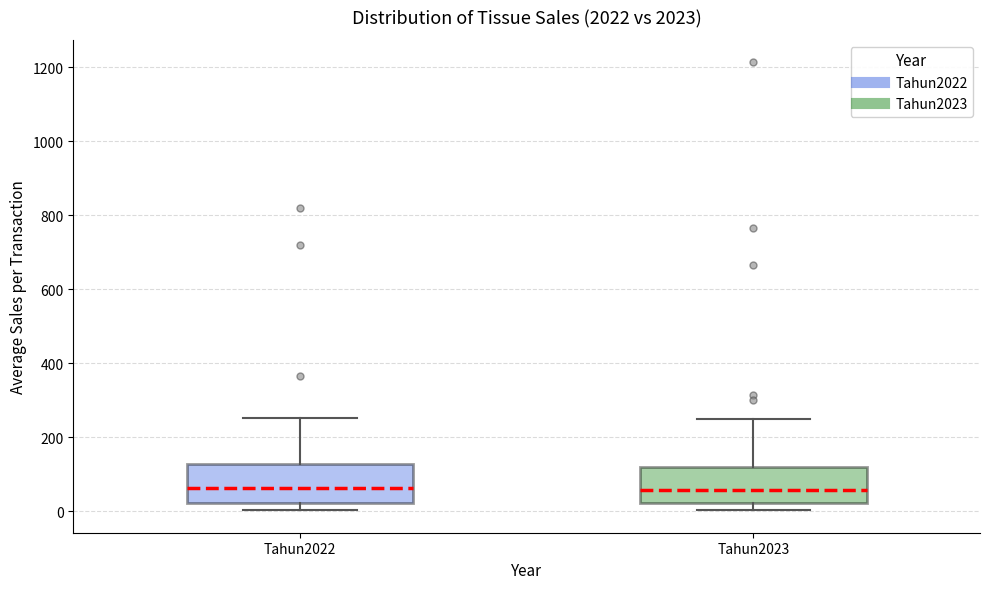

Reading left to right, transcribe this box plot: for each box, give where its median line is, the range the box spans, and where its two whiskers end, as read against the y-axis. The values are not printed on the chart, so give them approximately, as read against the axis.

Tahun2022: median 60, box 20 to 120, whiskers 0 to 260
Tahun2023: median 60, box 20 to 120, whiskers 0 to 240